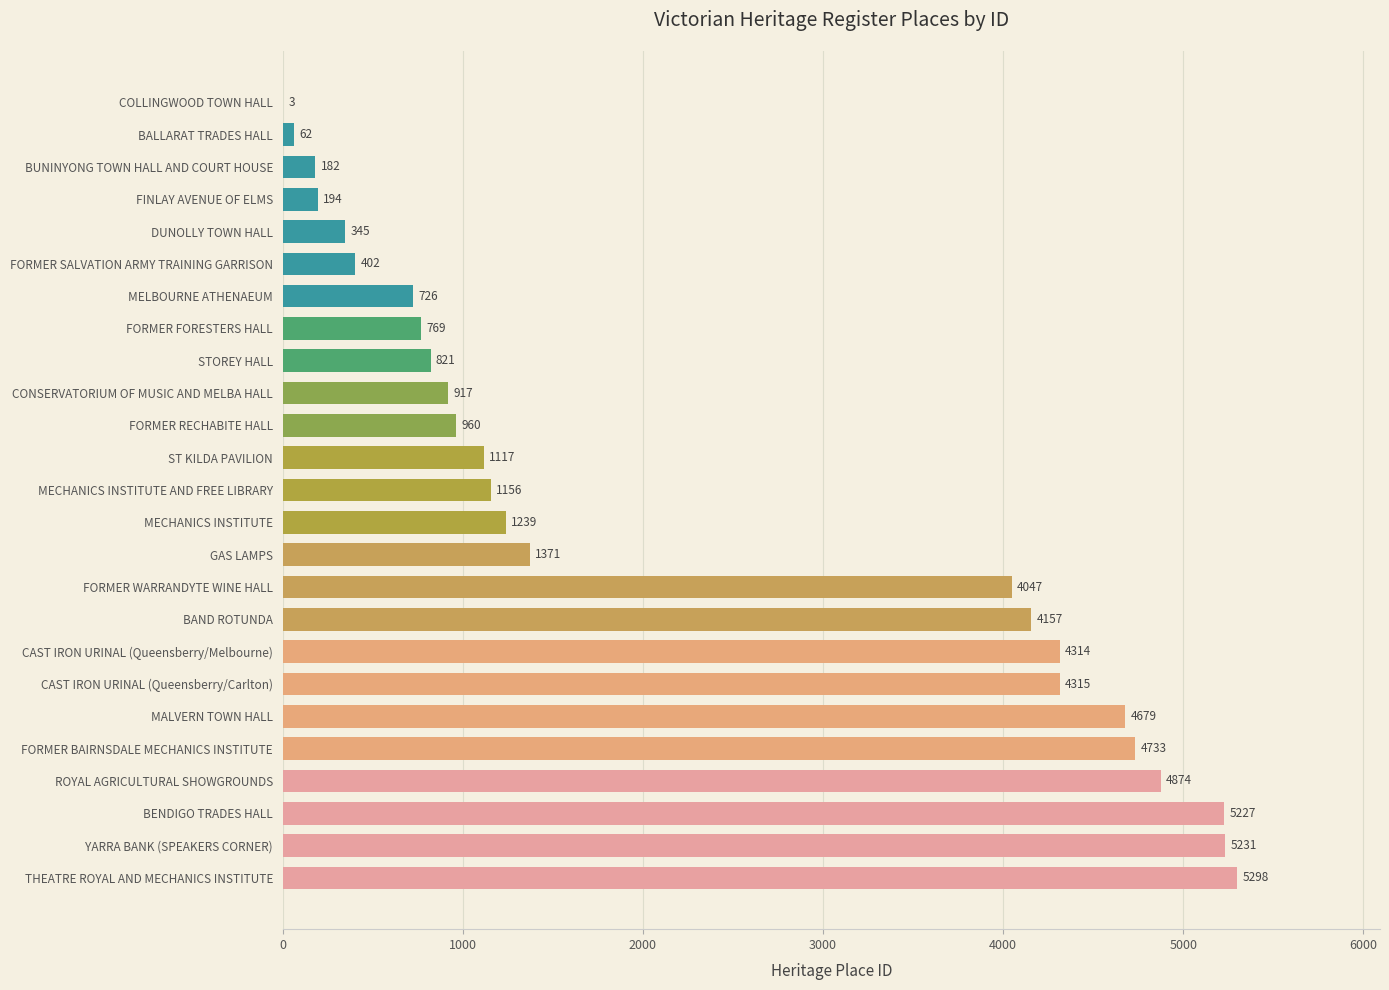

True or false: the data shows 1253 at CAST IRON URINAL (Queensberry/Melbourne).

False